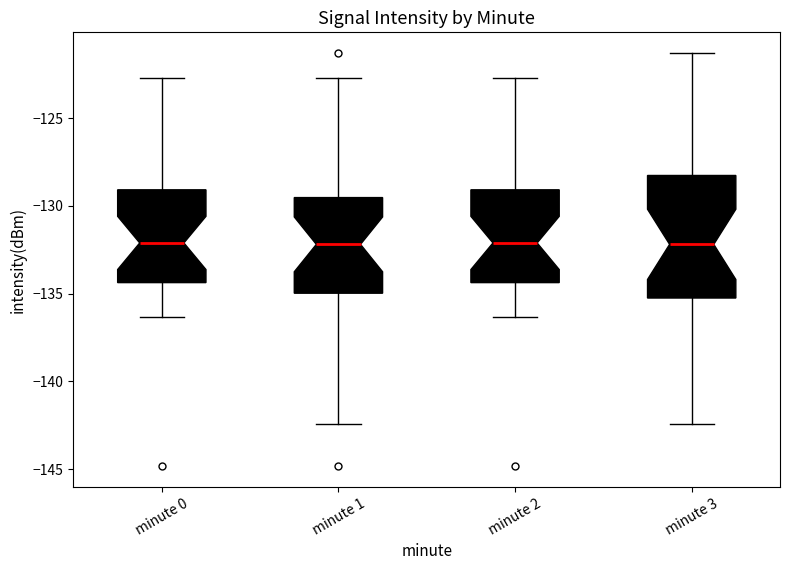

Reading left to right, transcribe this box plot: for each box, give where its median line is, the range the box spans, and where its two whiskers end, as read against the y-axis. The values are not printed on the chart, so give them approximately, as read against the axis.

minute 0: median -132.0, box -134.5 to -129.0, whiskers -136.5 to -122.5
minute 1: median -132.0, box -135.0 to -129.5, whiskers -142.5 to -122.5
minute 2: median -132.0, box -134.5 to -129.0, whiskers -136.5 to -122.5
minute 3: median -132.0, box -135.5 to -128.5, whiskers -142.5 to -121.5